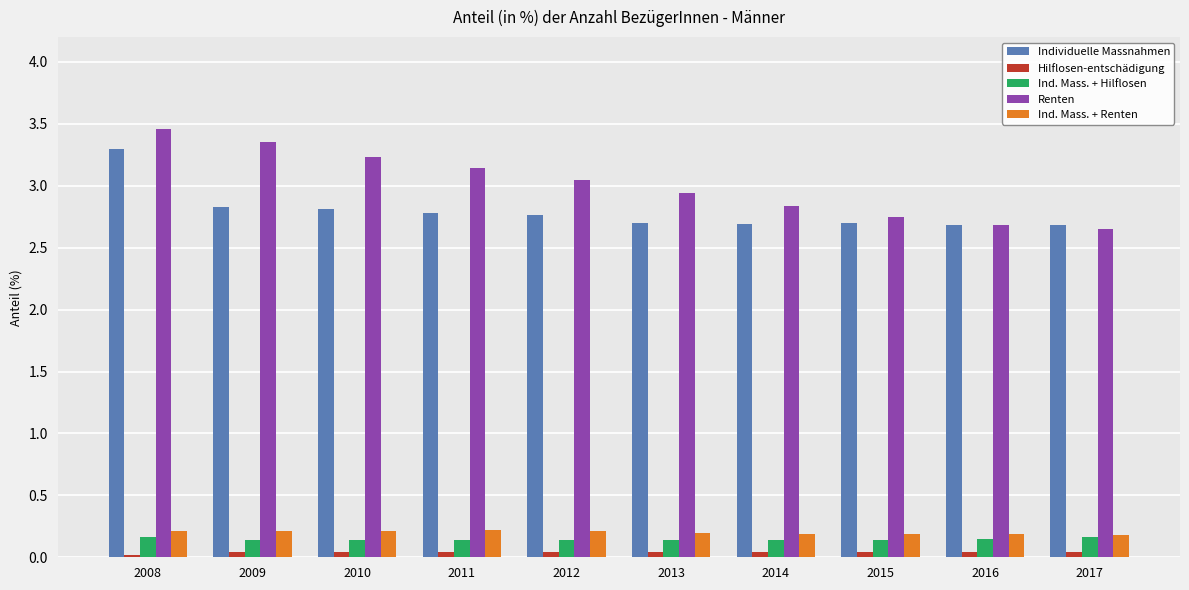

True or false: Individuelle Massnahmen has a value of 3.3 at 2008.

True